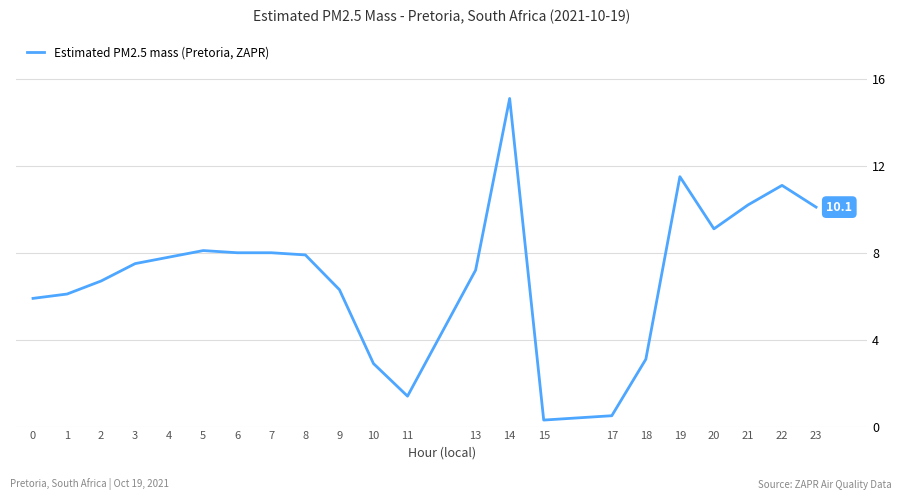

The value at 8 is 7.9. True or false?

True